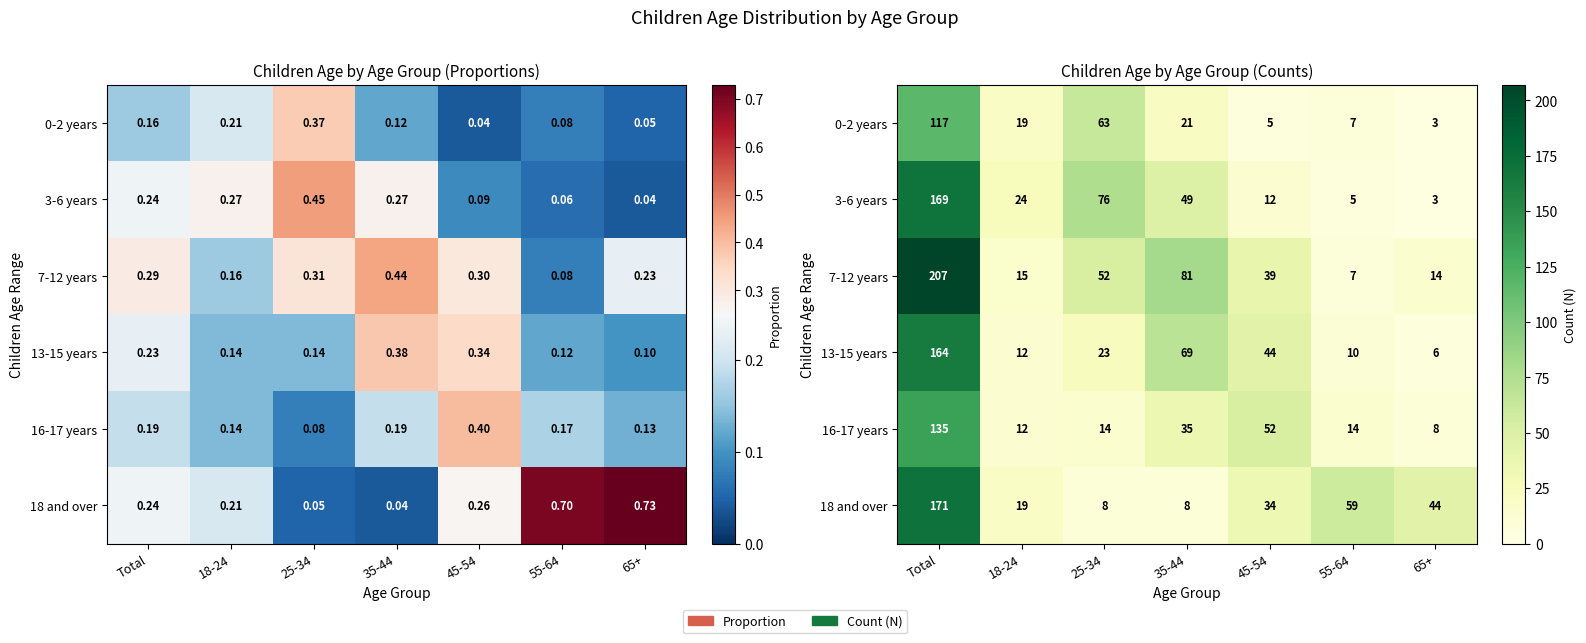

What is the difference between the 7-12 years values at 25-34 and 18-24?

37